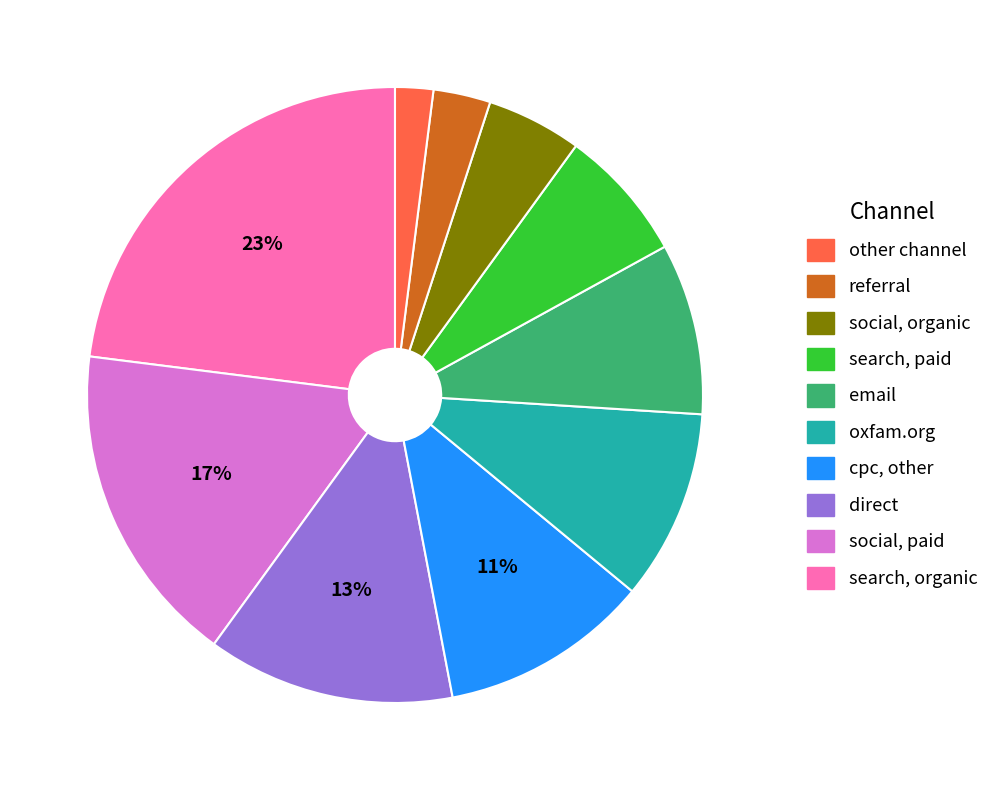

Do social, paid and other channel together represent more than half of the pie?

No